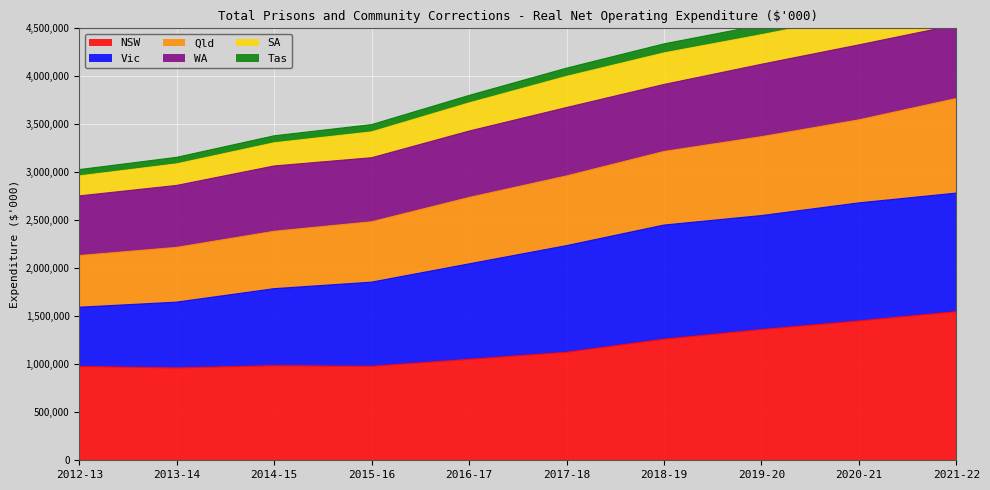

True or false: NSW and Tas intersect in this chart.

False